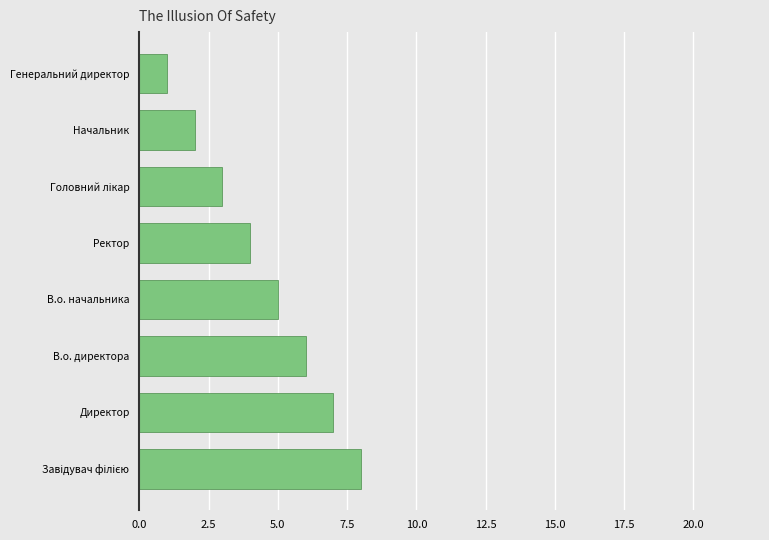

Approximately how many times larger is the value at В.о. директора compared to Начальник?

3.0